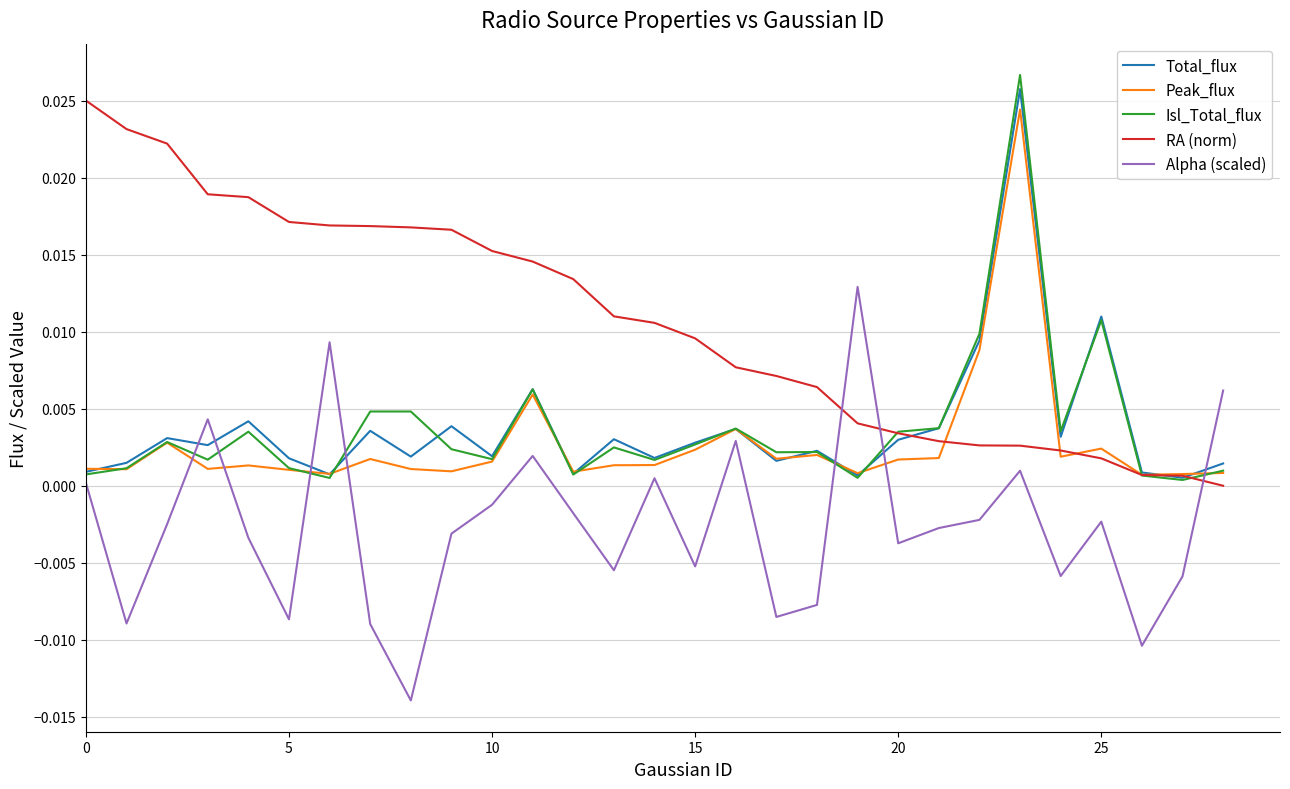

Which series has the largest total across all categories?

RA (norm)